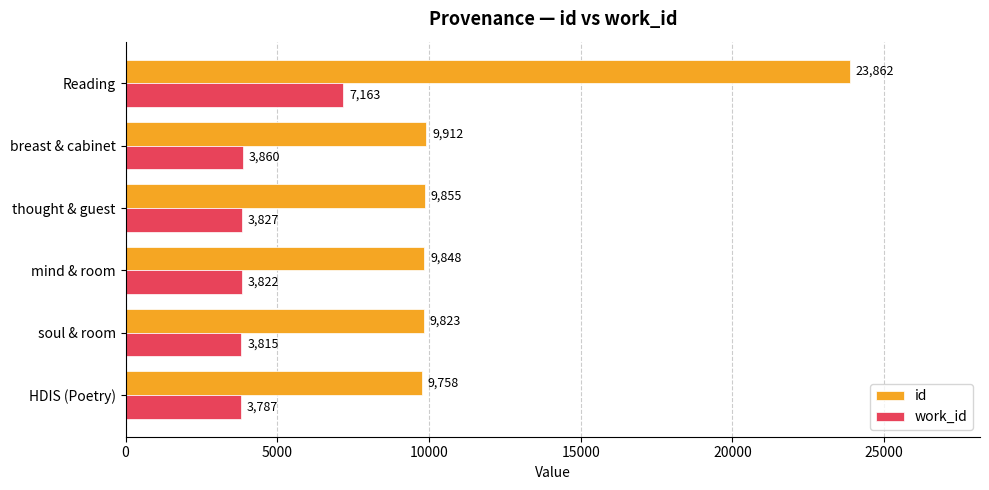

Rank the categories by work_id value from lowest to highest.

HDIS (Poetry), soul & room, mind & room, thought & guest, breast & cabinet, Reading